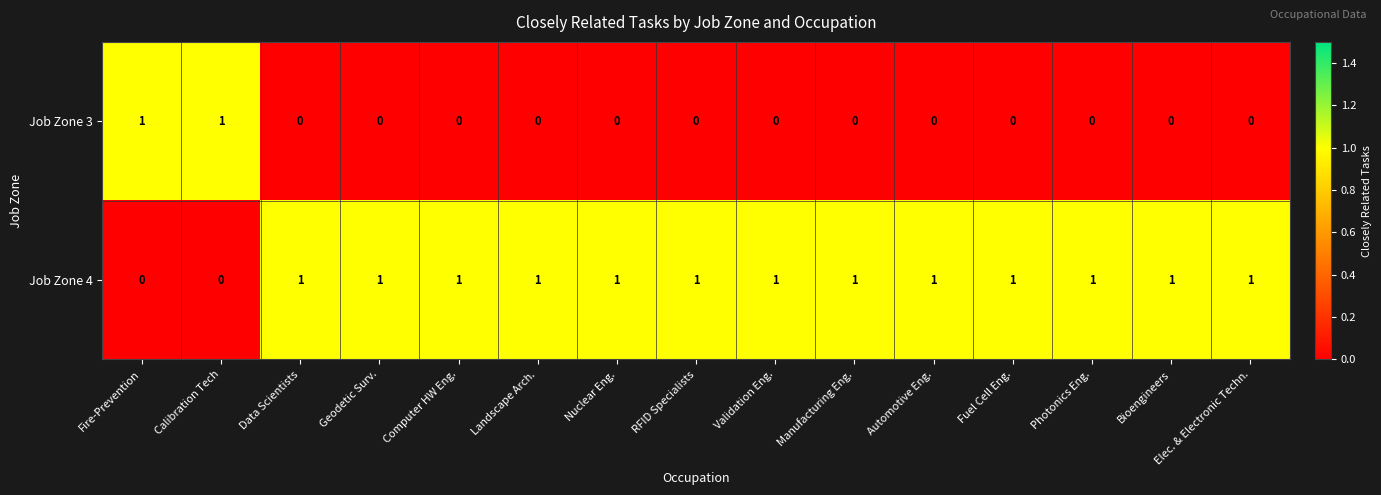

At Geodetic Surv., list the series in order from smallest to largest.

Job Zone 3, Job Zone 4